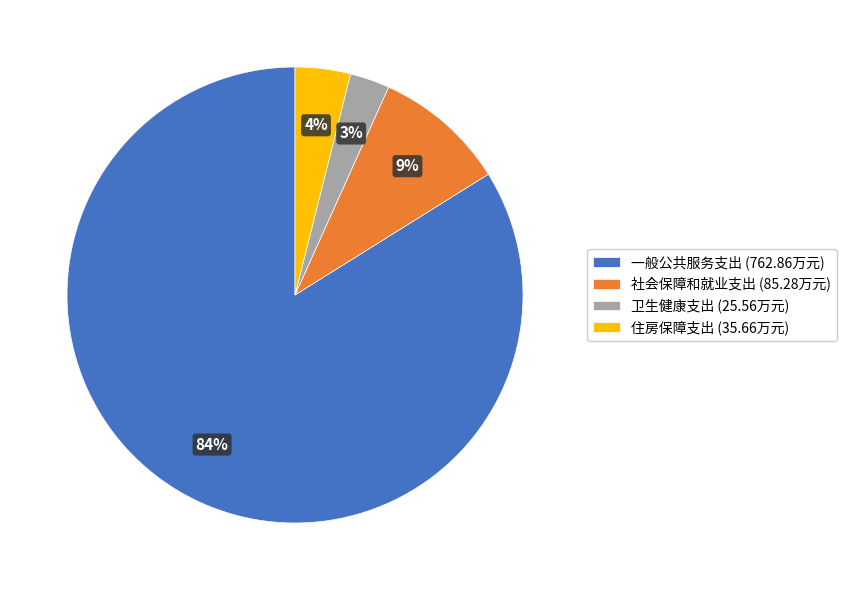

How many segments does this pie chart have?

4